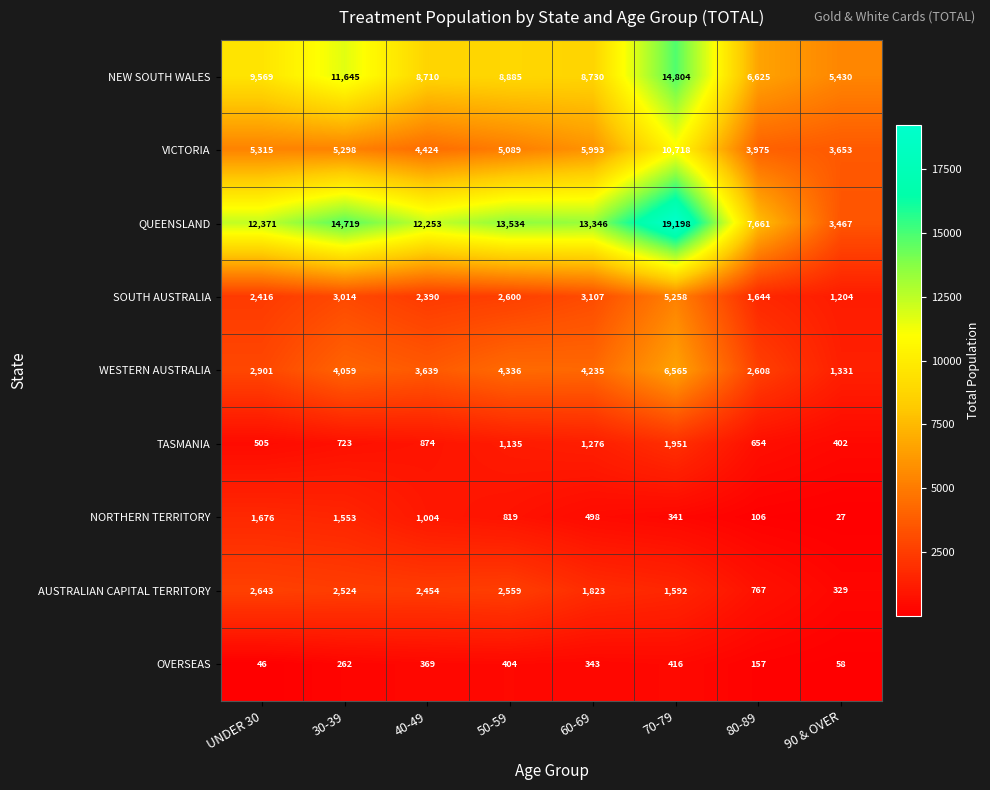

At which label is SOUTH AUSTRALIA closest to 3231?

60-69